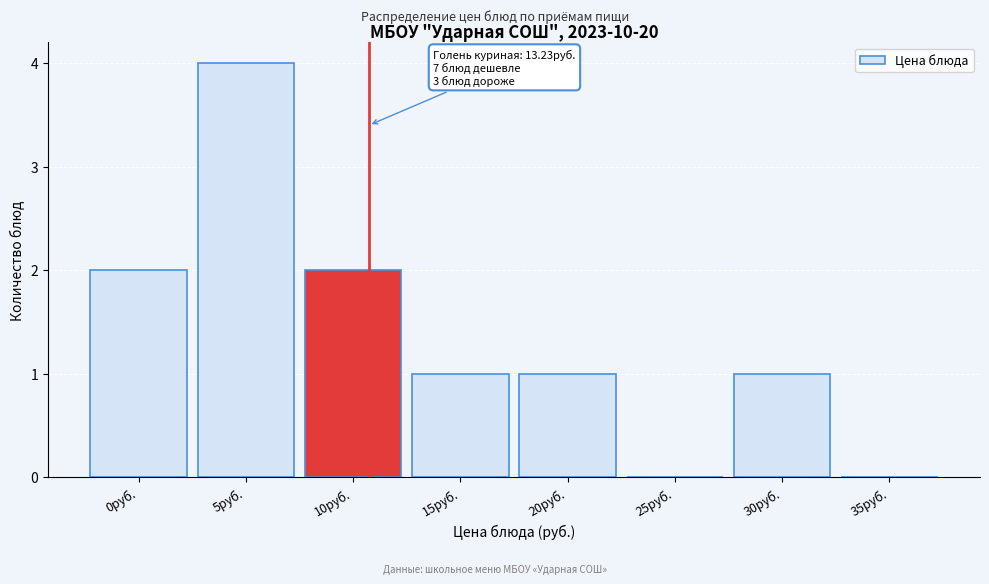

Reading left to right, transcribe all the data shown in this chart.

0руб.=2	5руб.=4	10руб.=2	15руб.=1	20руб.=1	25руб.=0	30руб.=1	35руб.=0